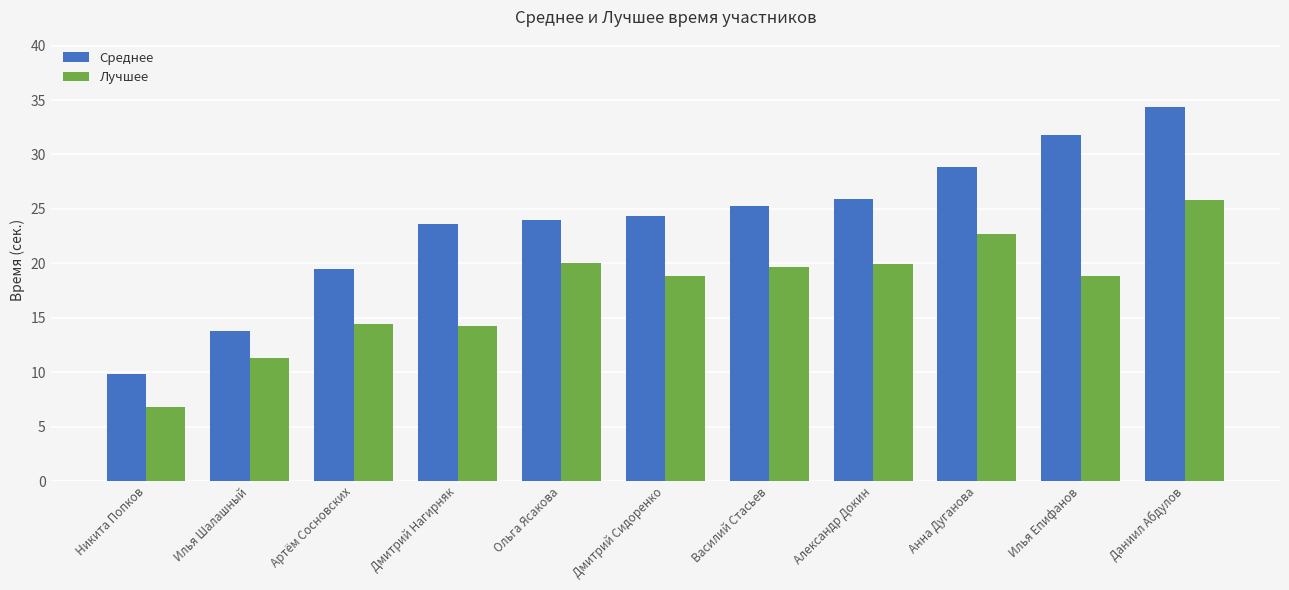

List the series in order of their overall mean, highest first.

Среднее, Лучшее